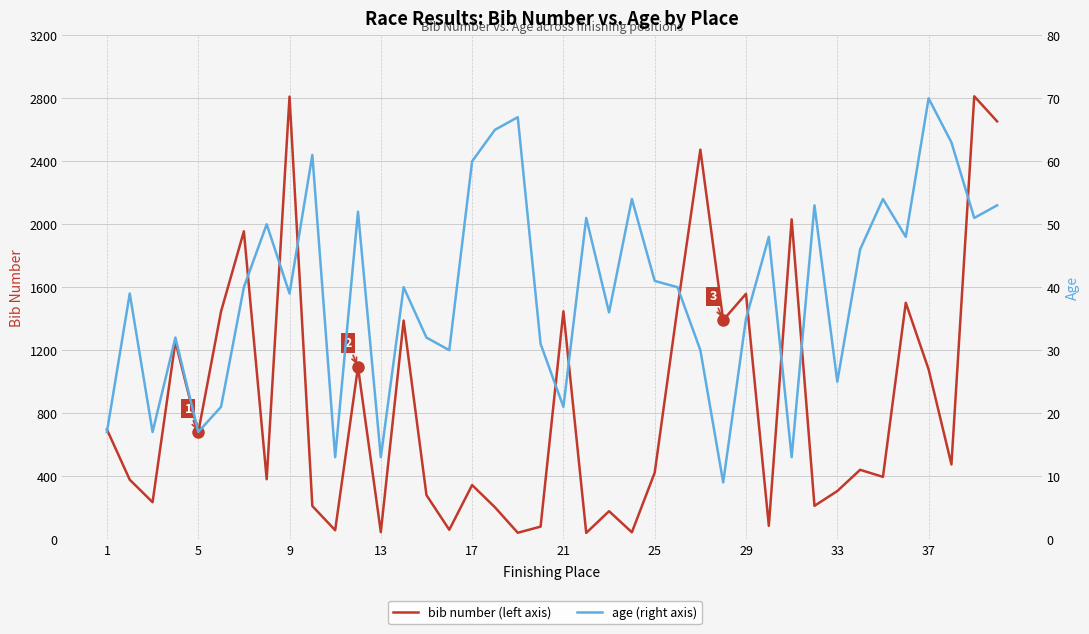

Which series has the widest spread of values?

bib number